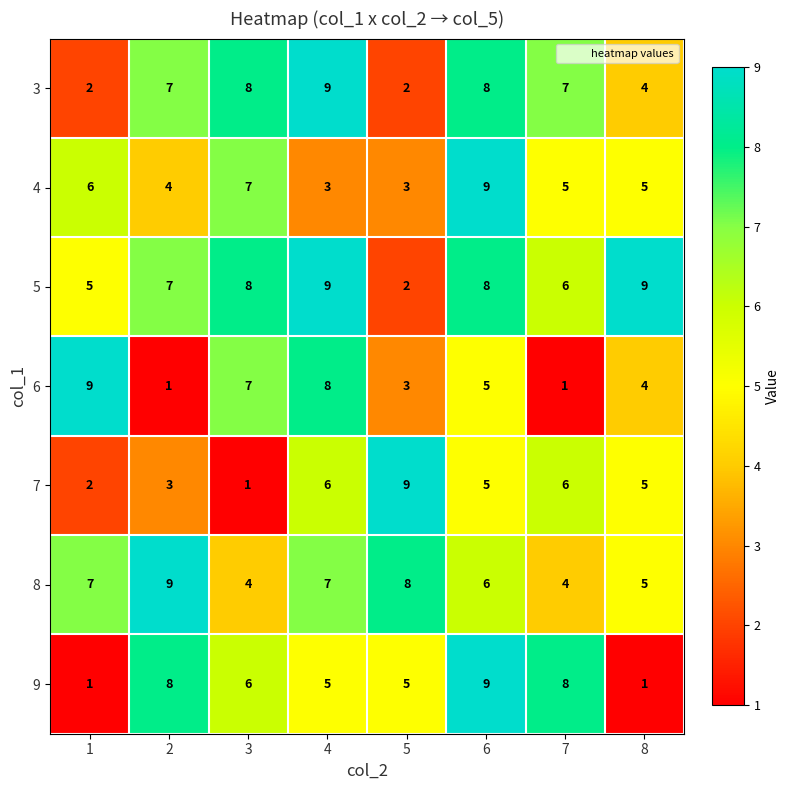

Which series changed the most between 1 and 5?

7